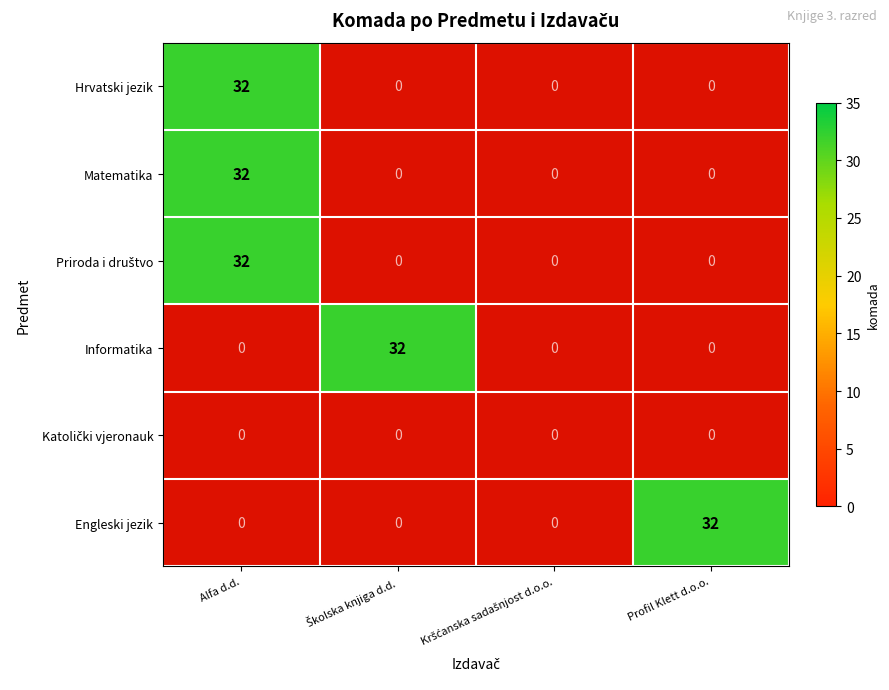

What is the difference between the highest and lowest values at Engleski jezik?

32